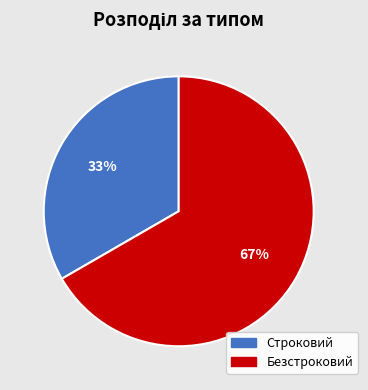

What is the largest slice in the pie chart?

Безстроковий